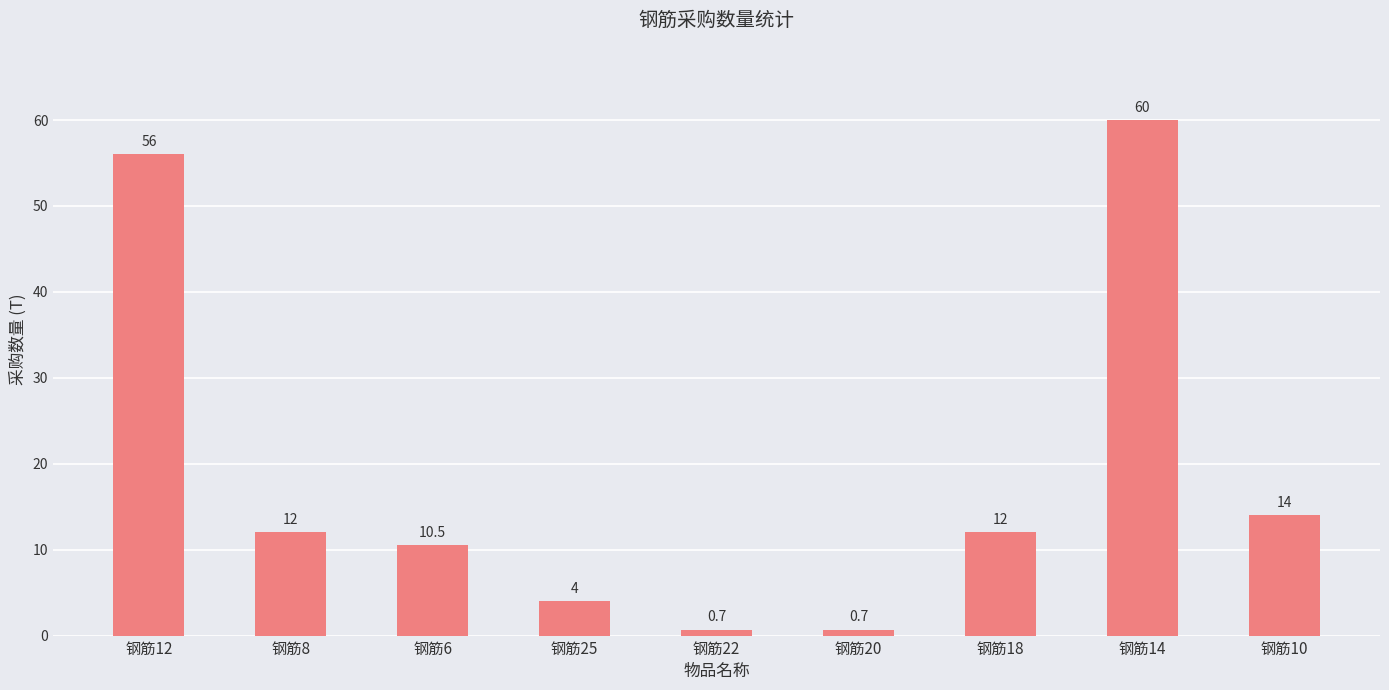

The value at 钢筋22 is 0.7. True or false?

True